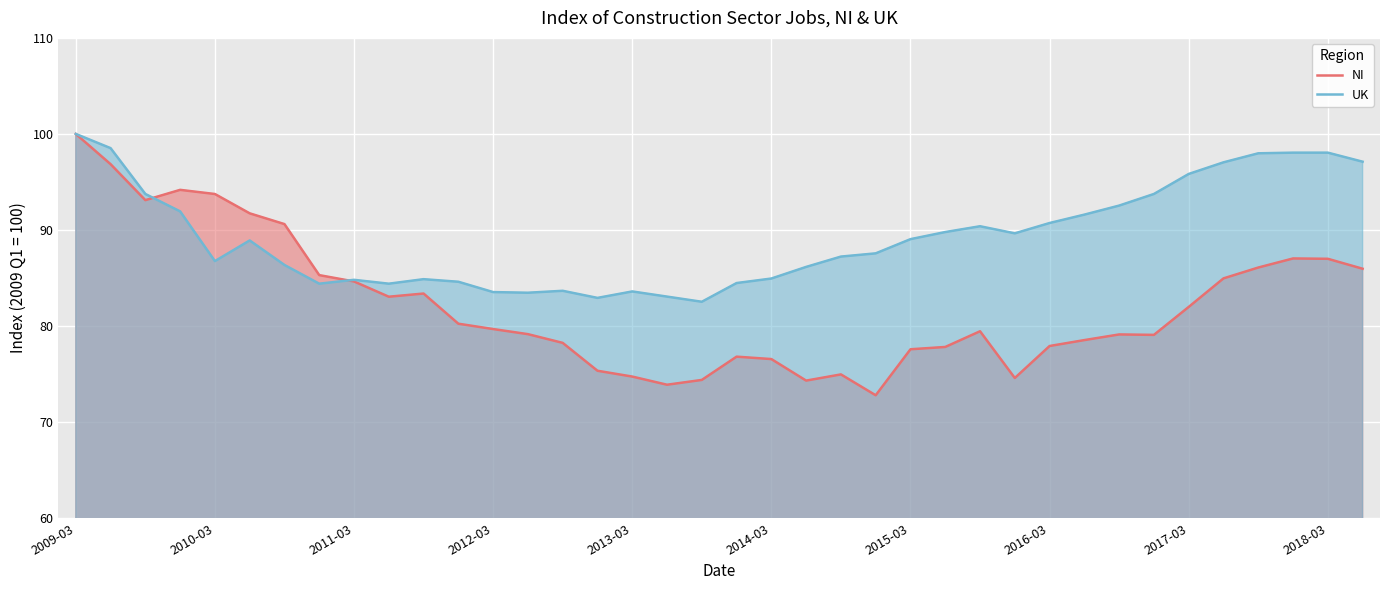

List the series in order of their overall mean, highest first.

UK, NI